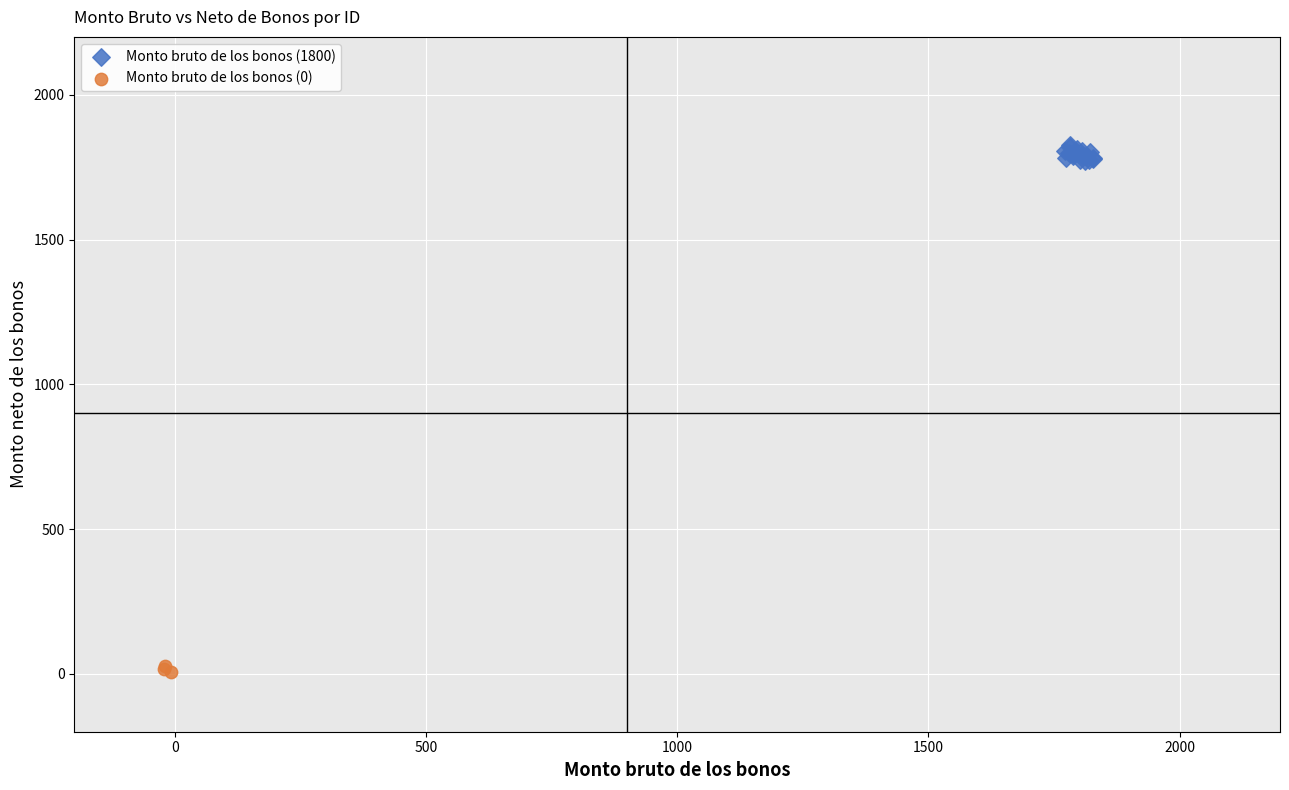

What are all the series names shown in the legend?

Monto bruto de los bonos (1800), Monto bruto de los bonos (0)